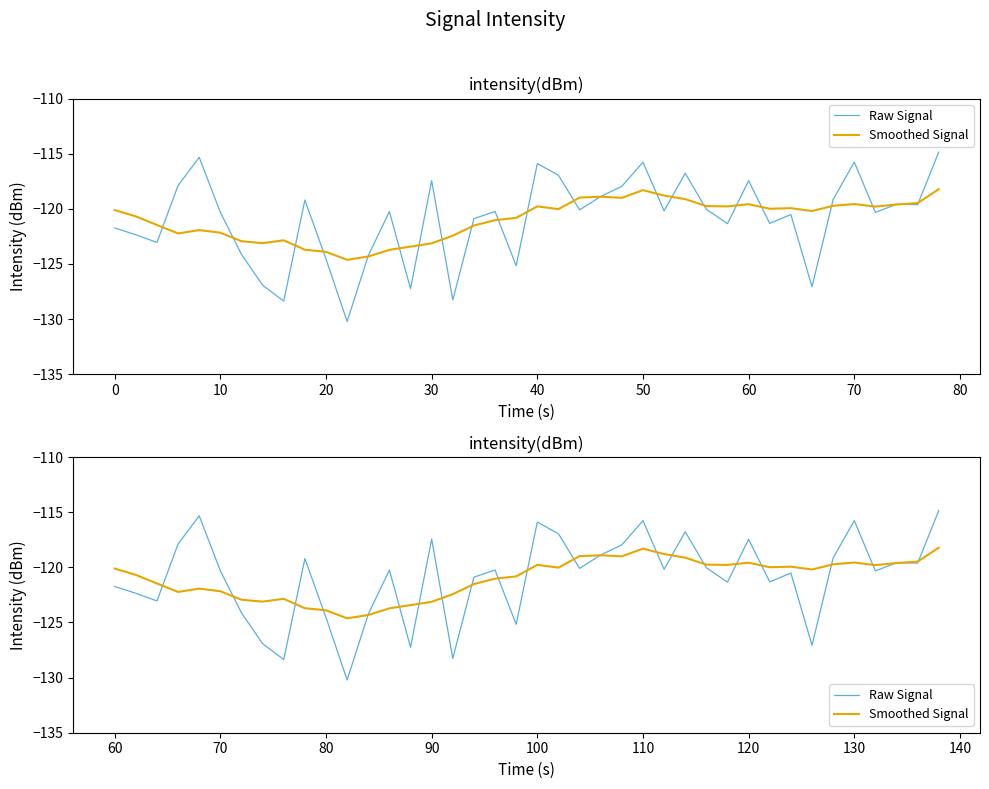

How many intersections are there between Raw Signal and Smoothed Signal?

23